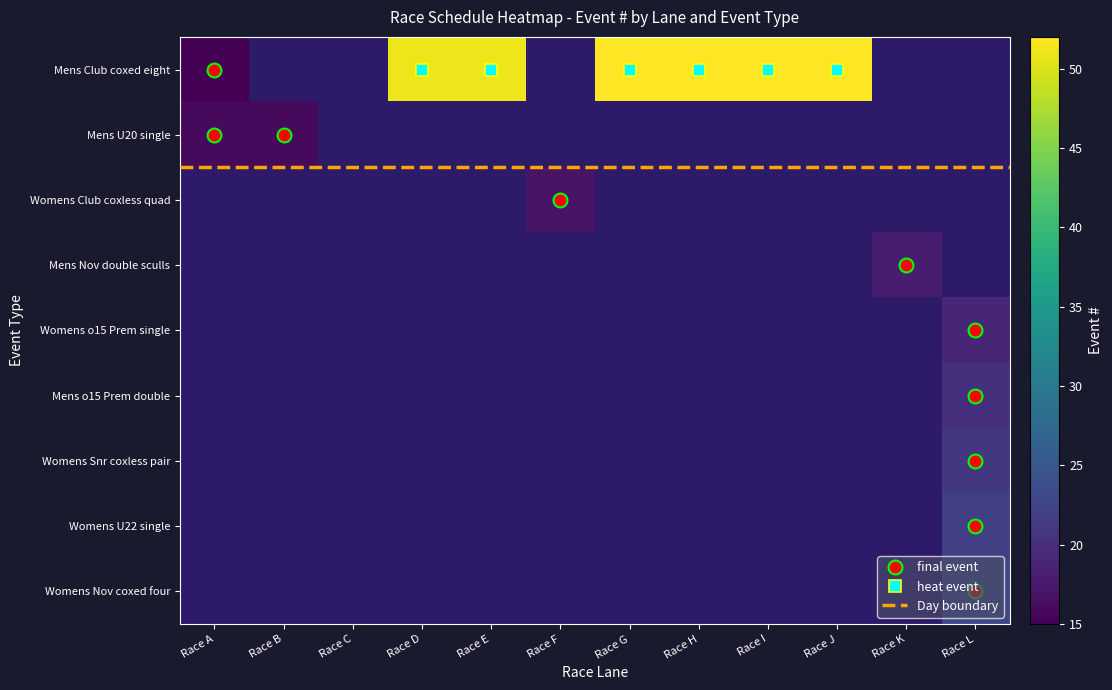

At which category does the chart reach its peak across all series?

4